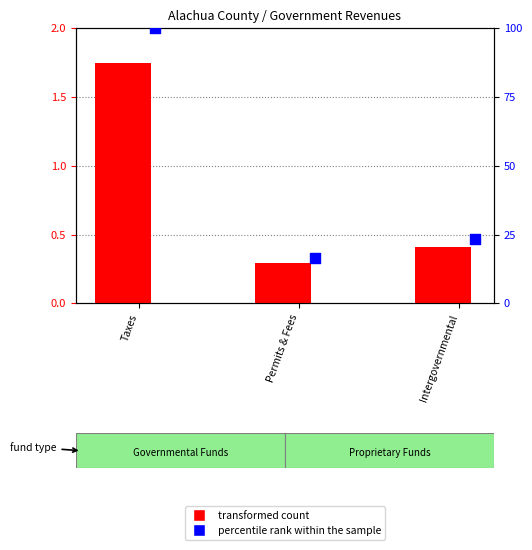

What are all the series names shown in the legend?

transformed count, percentile rank within the sample